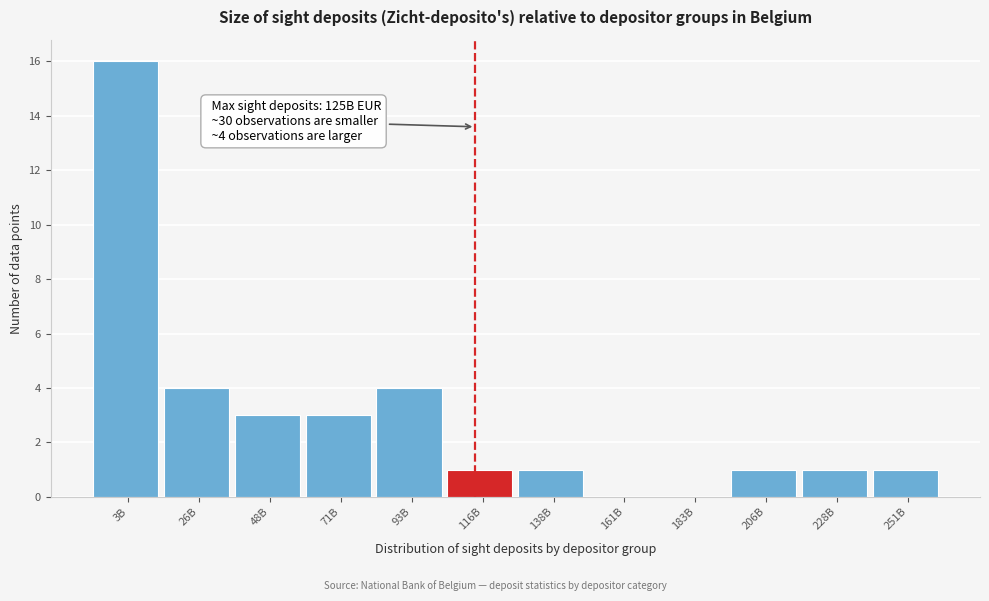

Reading left to right, transcribe all the data shown in this chart.

3B=16	26B=4	48B=3	71B=3	93B=4	116B=1	138B=1	161B=0	183B=0	206B=1	228B=1	251B=1